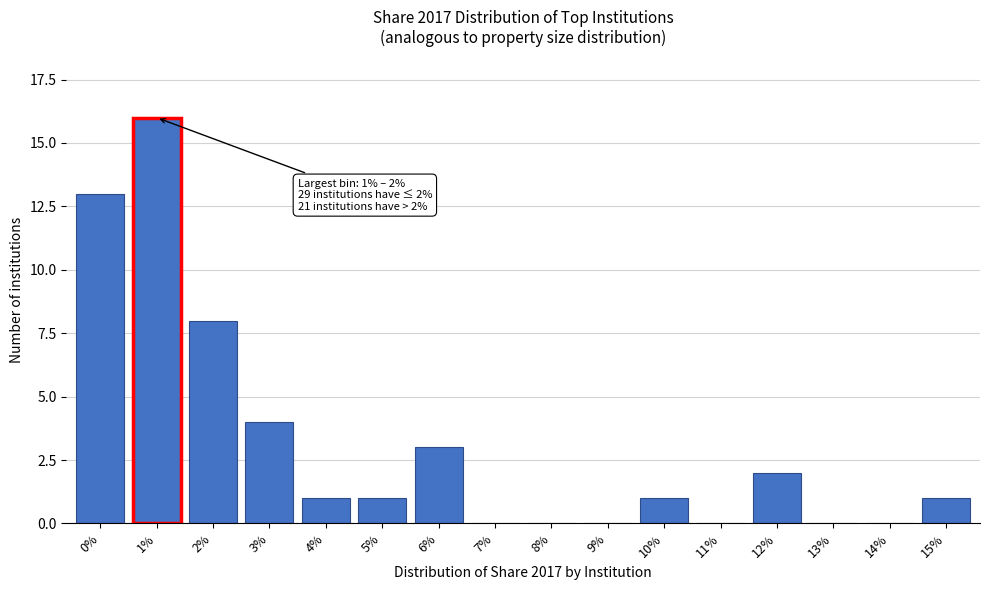

Reading left to right, extract all data points from this chart.

0%=13	1%=16	2%=8	3%=4	4%=1	5%=1	6%=3	7%=0	8%=0	9%=0	10%=1	11%=0	12%=2	13%=0	14%=0	15%=1